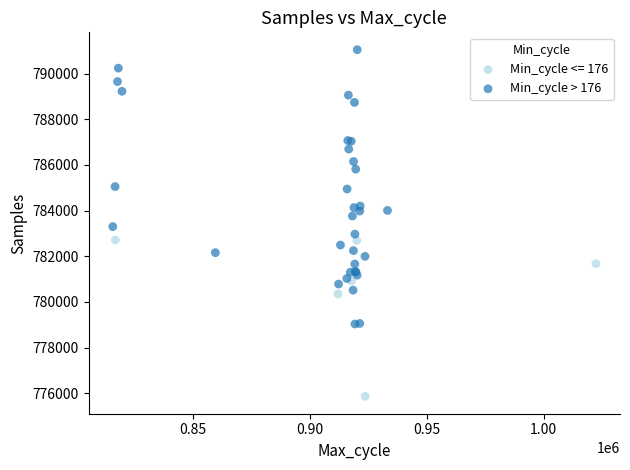

Which series has the widest spread of Y values?

Min_cycle > 176